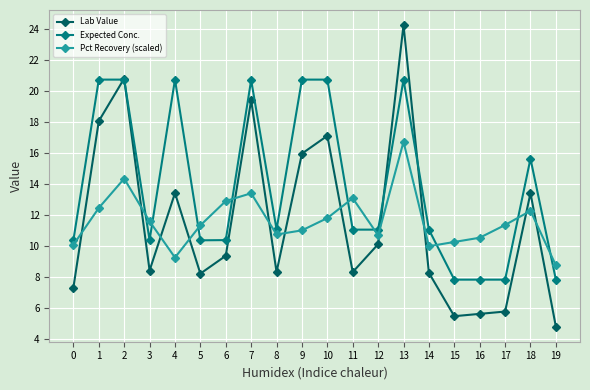

What is the sum of the Pct Recovery (scaled) values at 1 and 5?

23.8